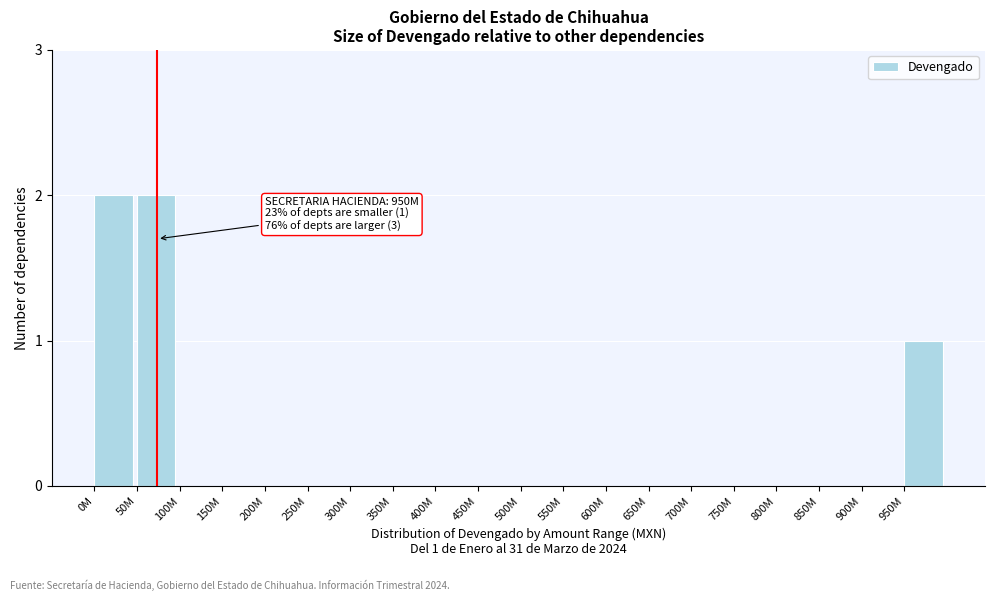

Reading left to right, transcribe all the data shown in this chart.

0M=2	50M=2	100M=0	150M=0	200M=0	250M=0	300M=0	350M=0	400M=0	450M=0	500M=0	550M=0	600M=0	650M=0	700M=0	750M=0	800M=0	850M=0	900M=0	950M=1